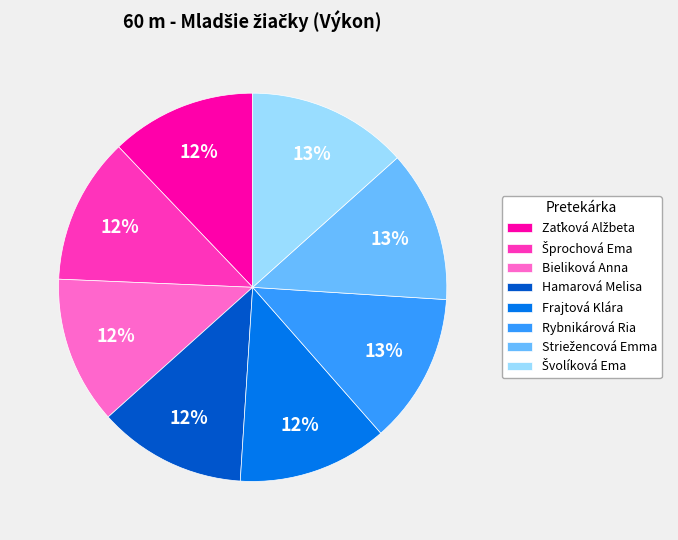

To the nearest percent, what is the difference between the largest and smallest slice percentages?

1%